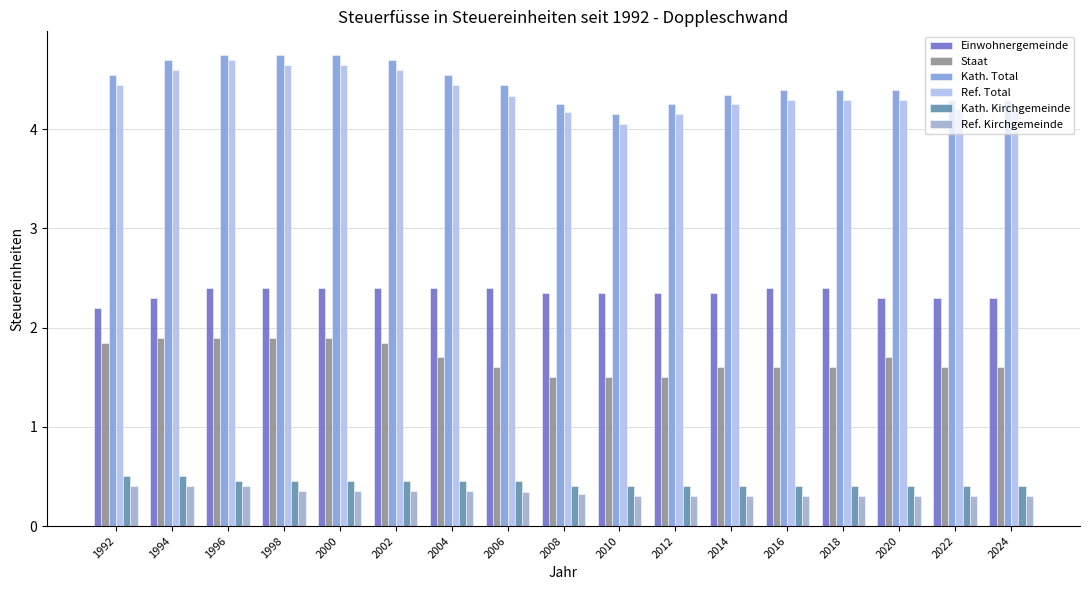

Which series has the largest total across all categories?

Kath. Total